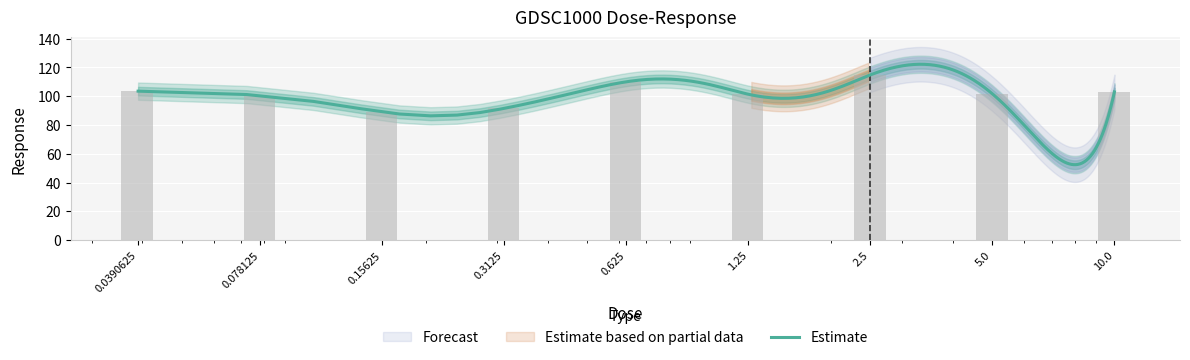

Reading right to left, extract all data points from this chart.

103.0	101.7	114.9	101.4	110.1	91.6	89.1	100.5	103.6